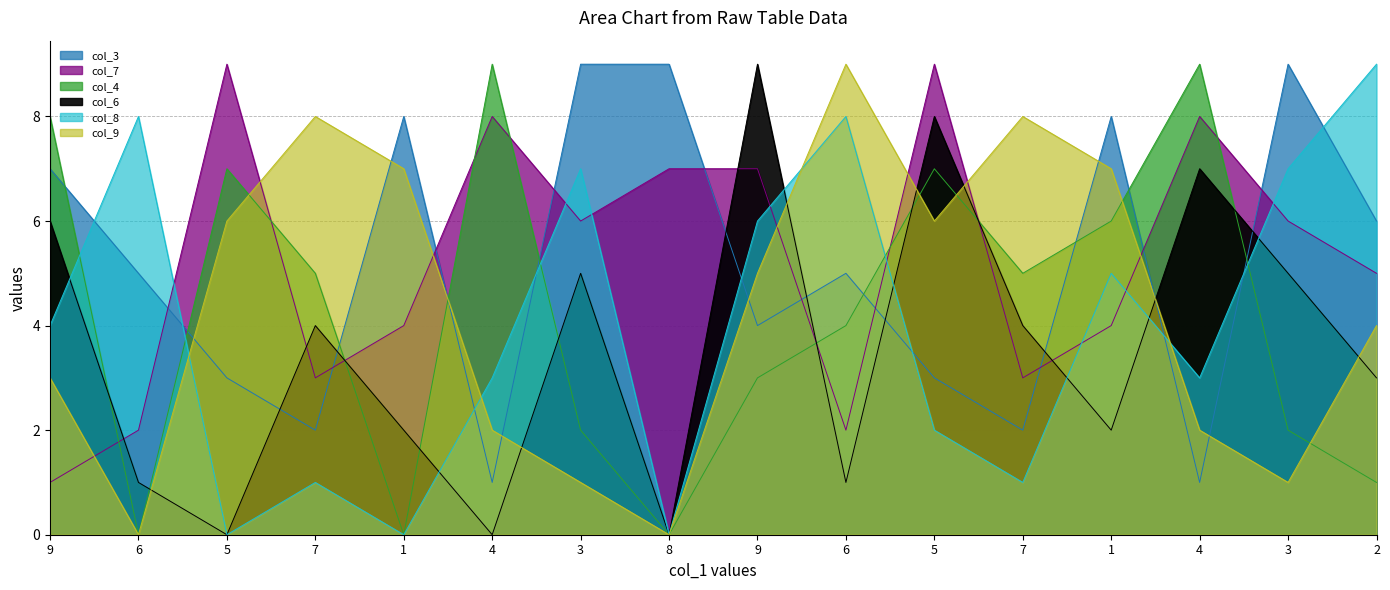

Is it true that col_6 equals 3 at 2?

True